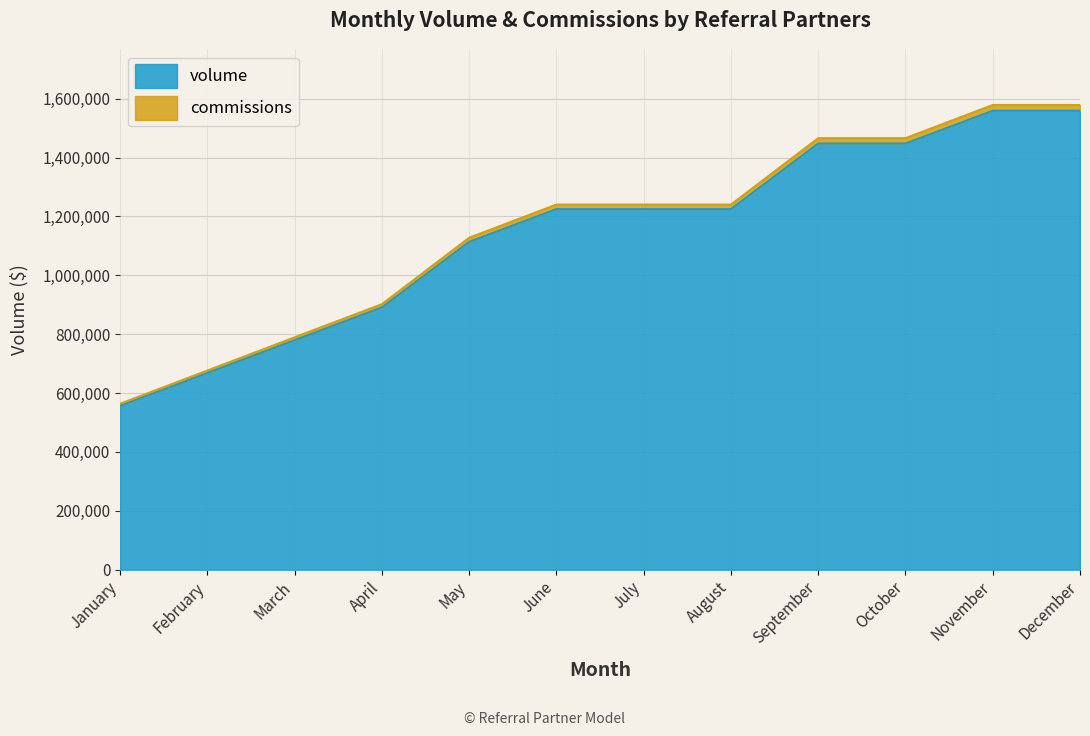

At which label does volume reach its minimum?

January